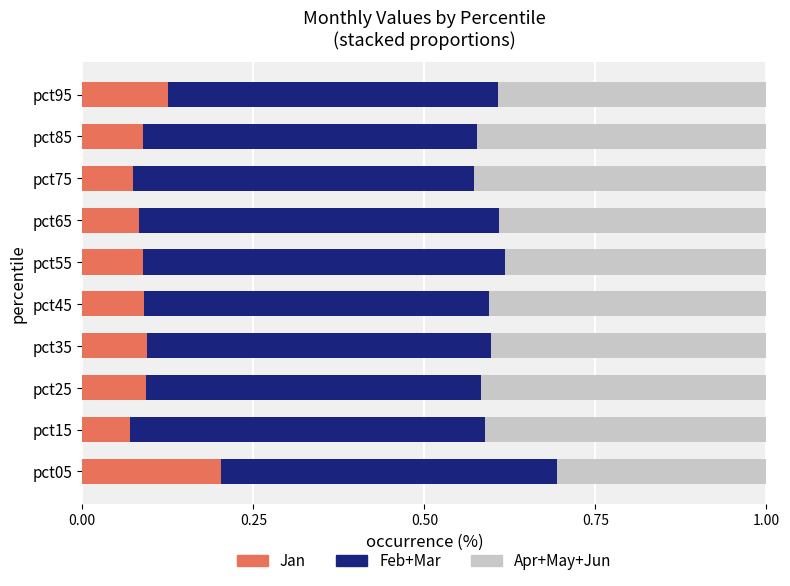

Count the Jan values in the range 0 to 1.

10